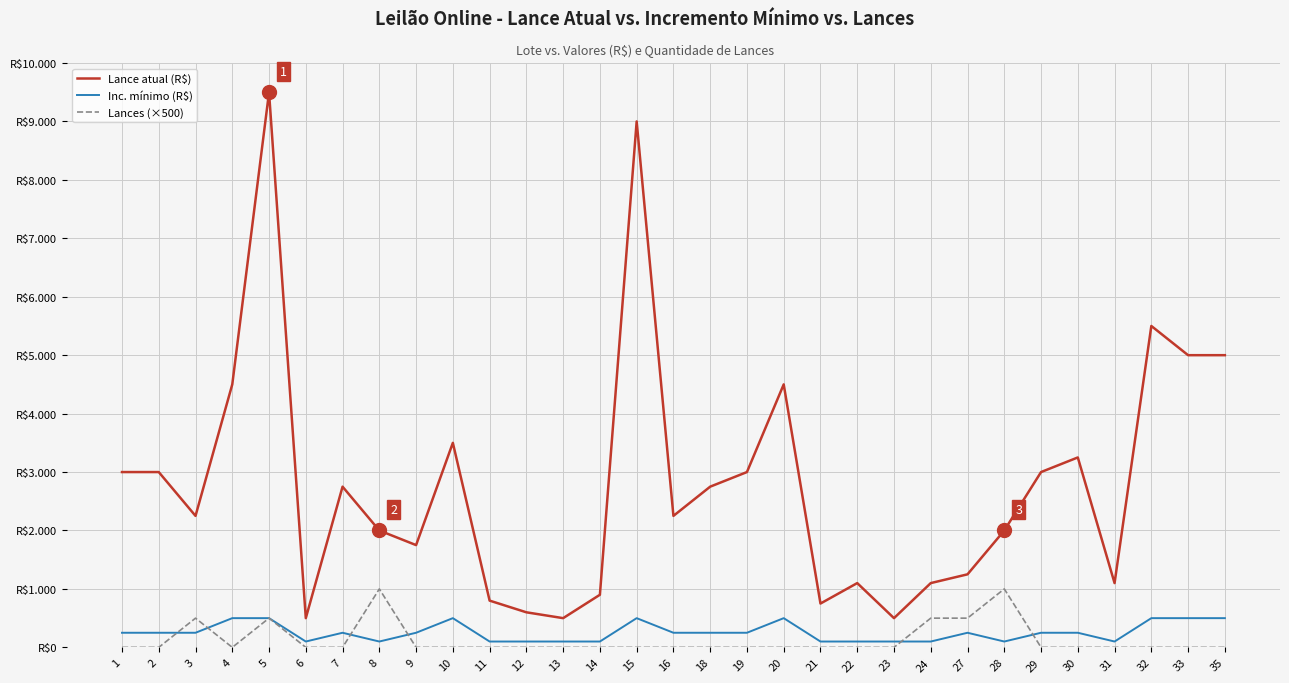

Does the chart have visible grid lines?

Yes